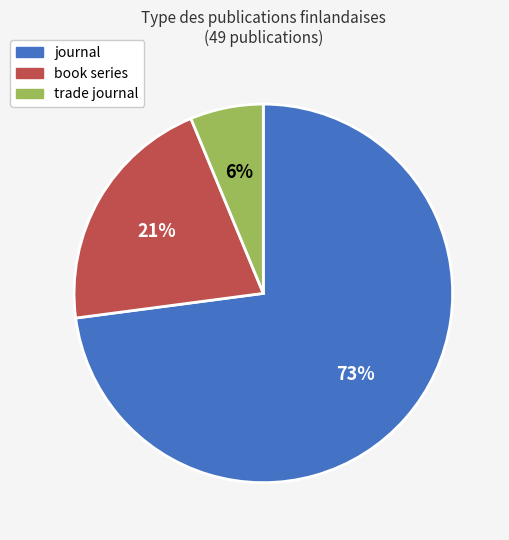

How many segments does this pie chart have?

3